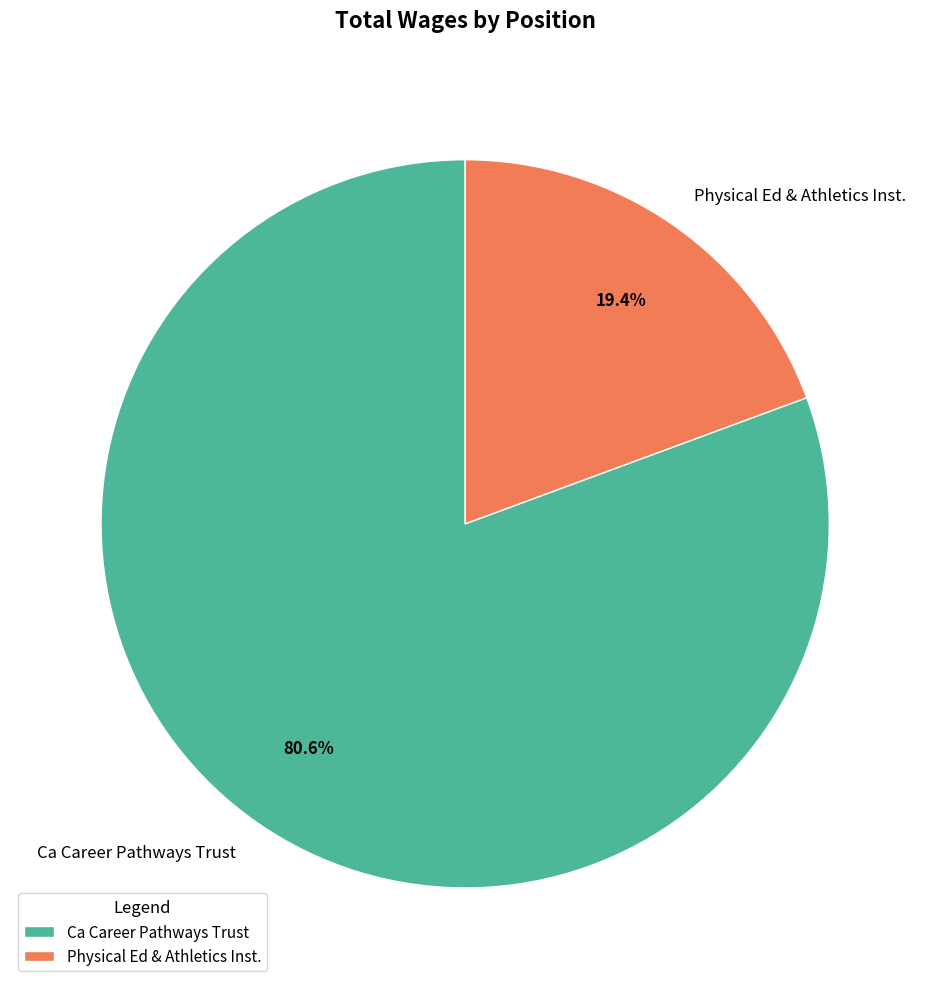

Combined, what portion of the pie is Ca Career Pathways Trust and Physical Ed & Athletics Inst.?

100.0%